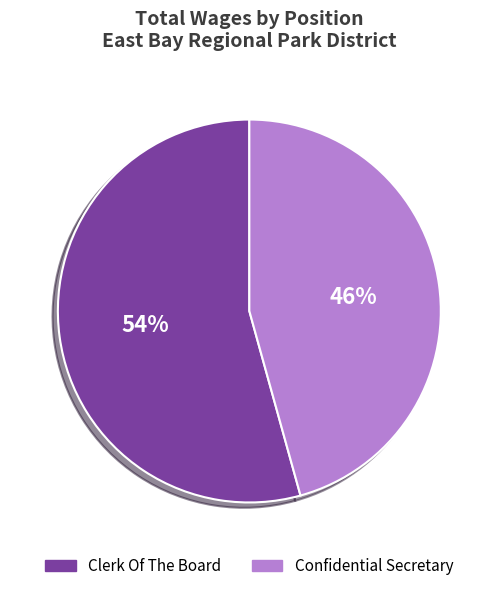

Combined, do Clerk Of The Board and Confidential Secretary account for over 50%?

Yes